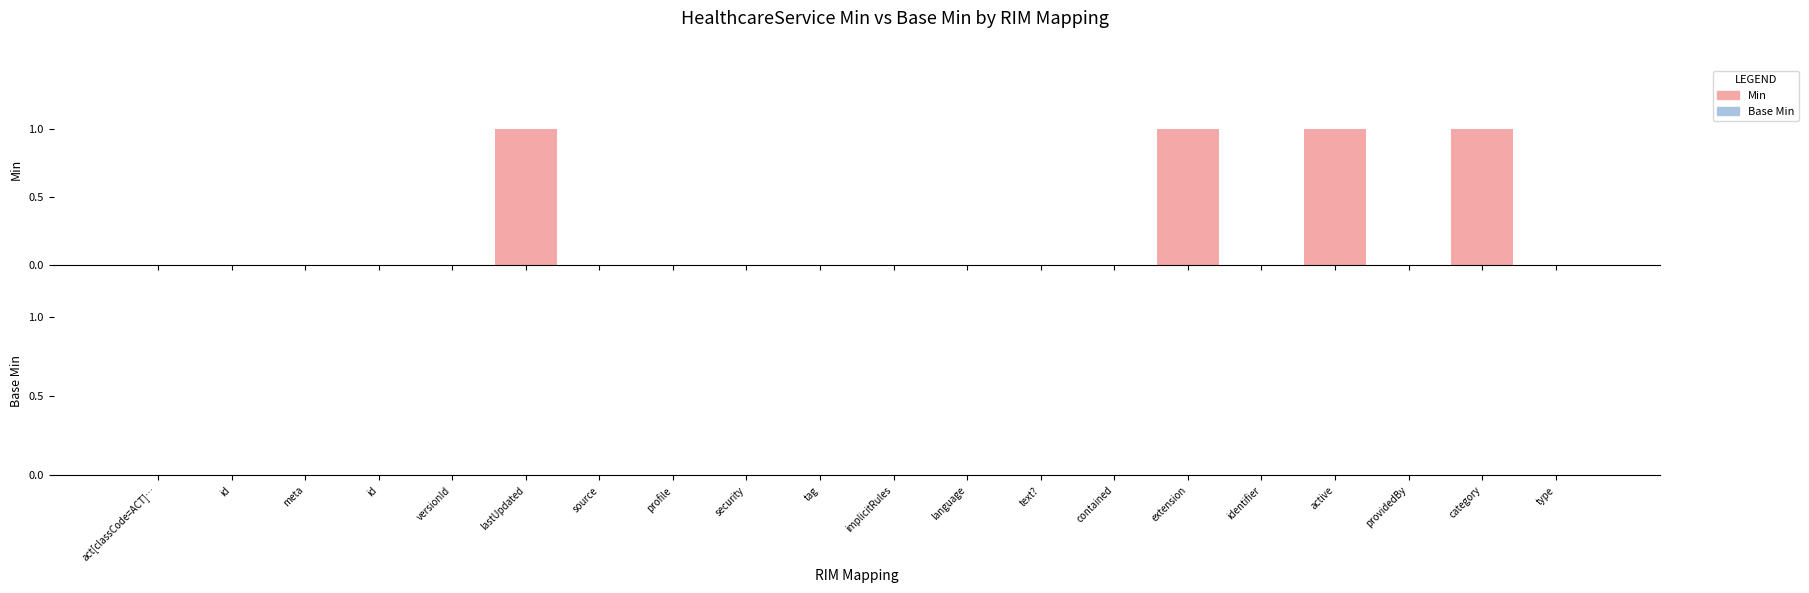

How many categories are shown in the chart?

20